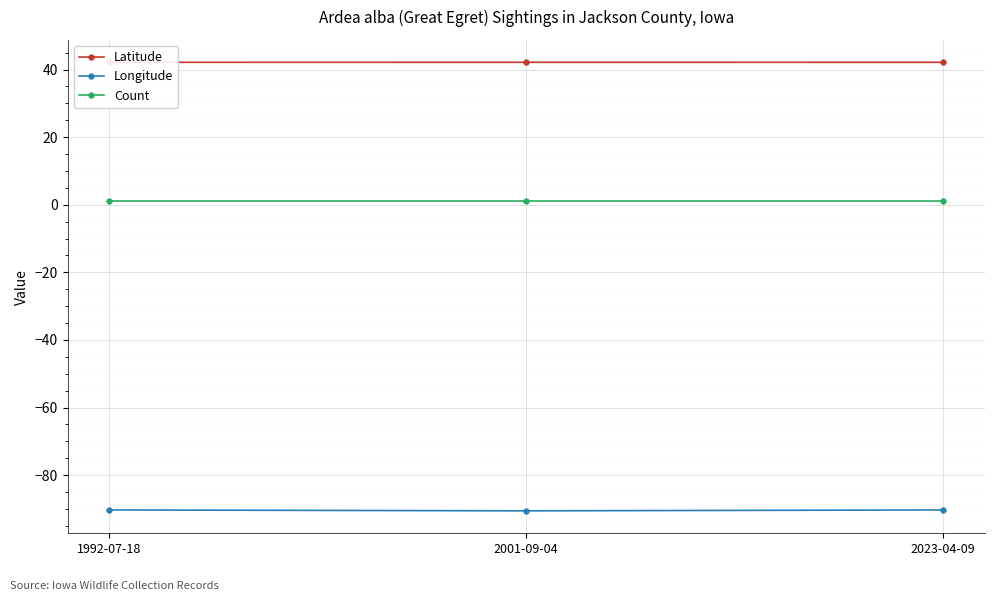

What is the label of the 1st point from the right?

2023-04-09